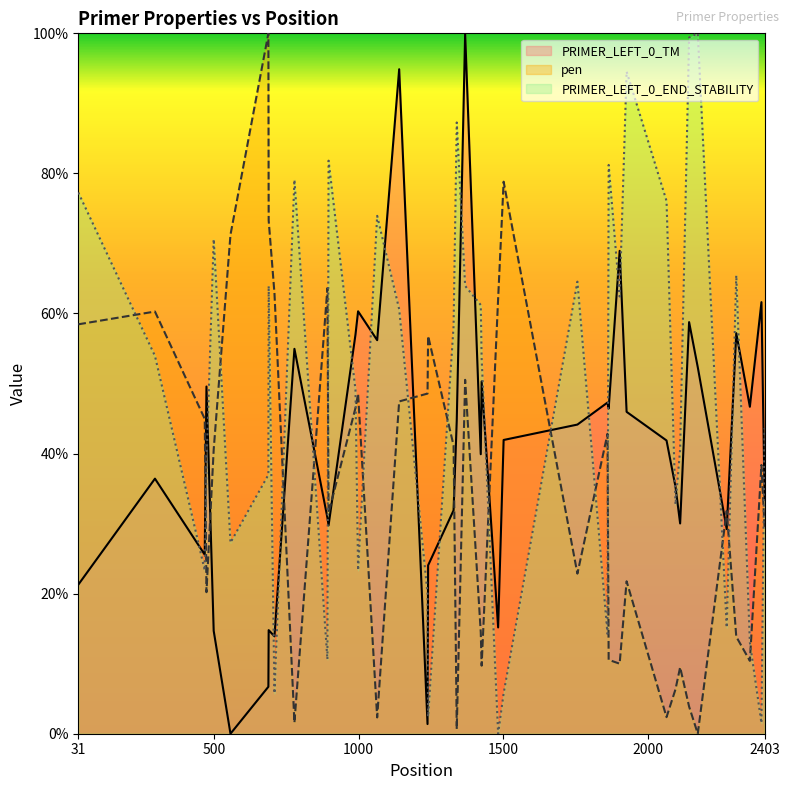

At which label is PRIMER_LEFT_0_END_STABILITY closest to 50?

989